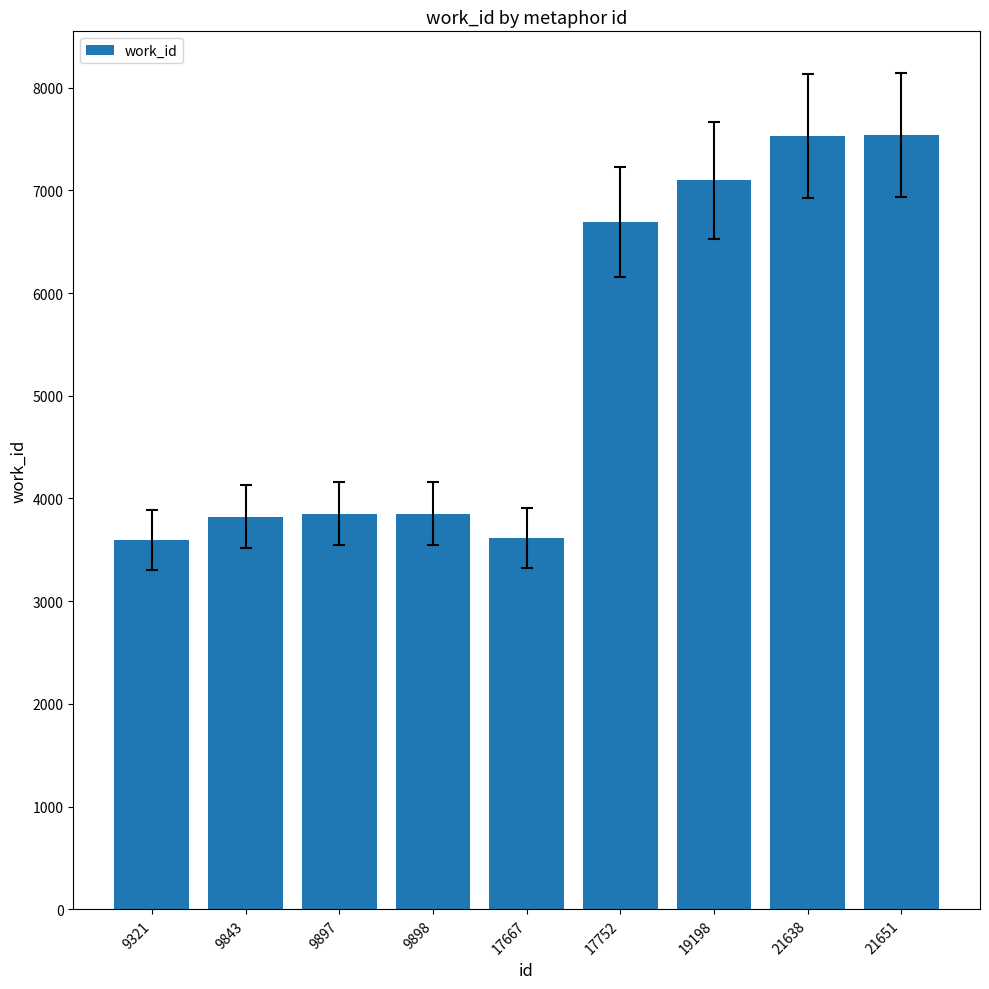

What is the value of the 2nd bar from the left?

3822